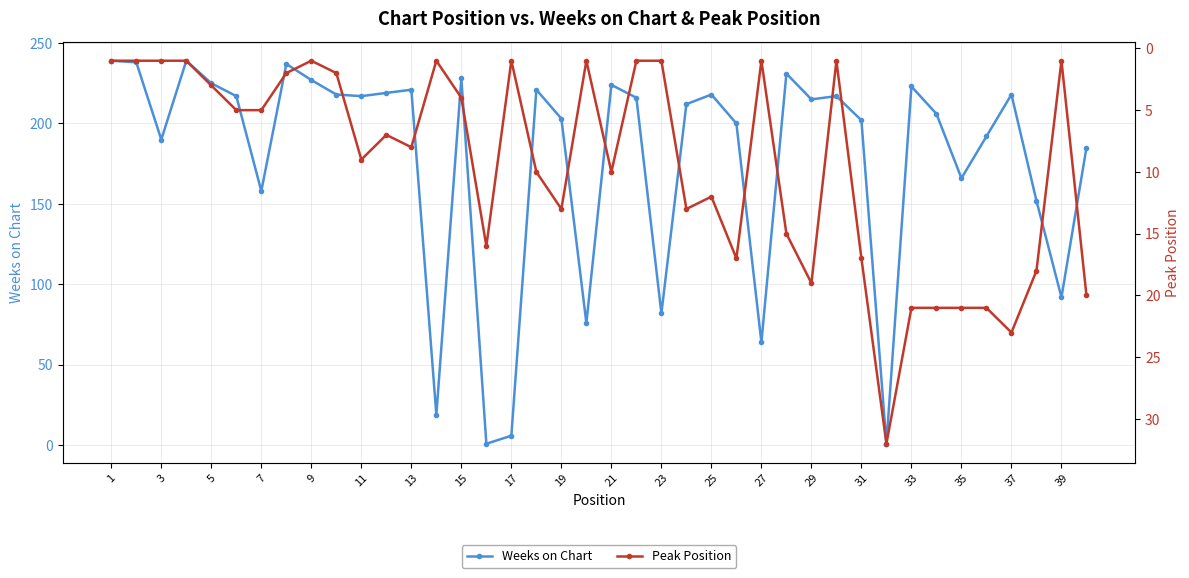

True or false: Weeks on Chart has more than 1 points higher than both neighbors.

True